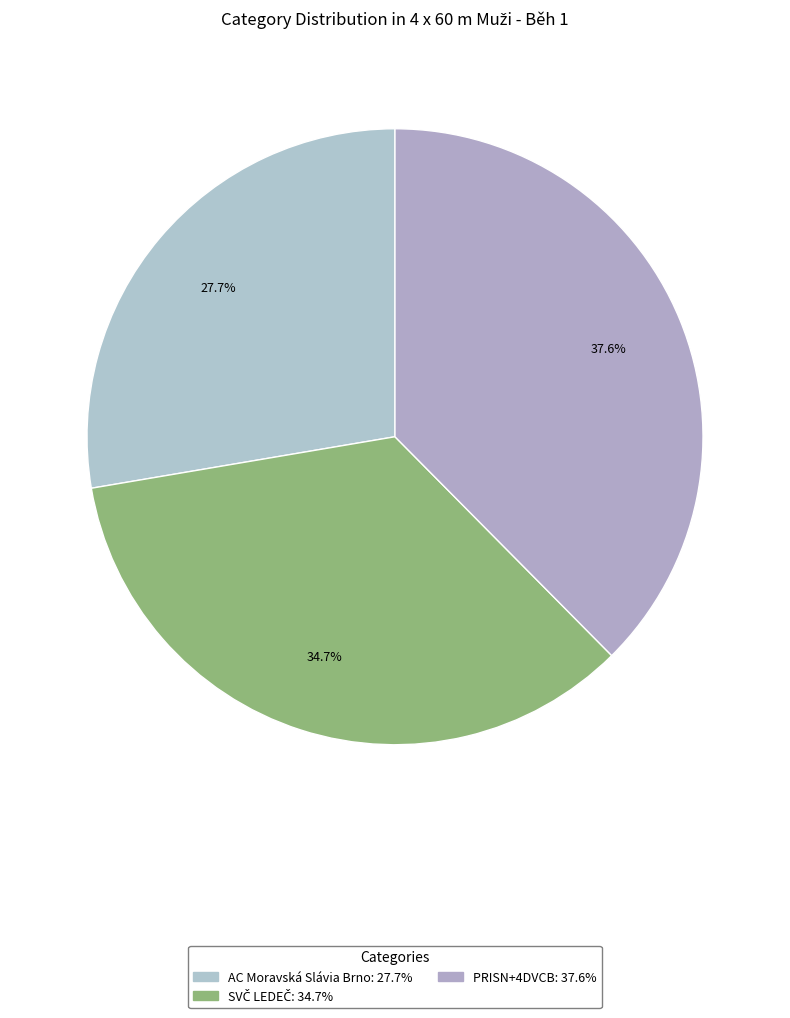

How many slices are in this pie chart?

3